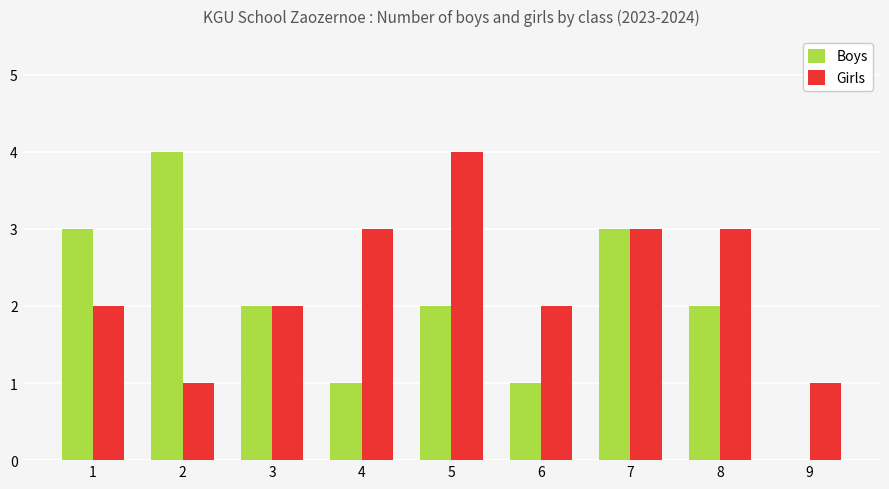

The value of Girls at 9 is 0. True or false?

False